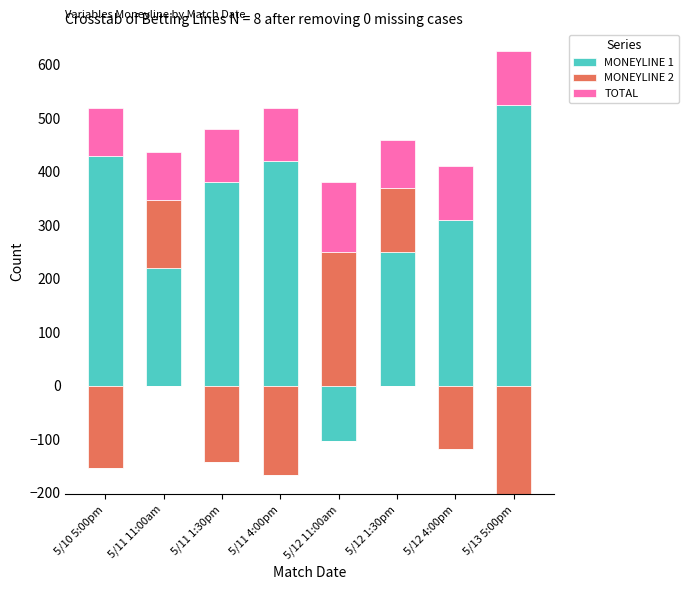

What is the sum of the MONEYLINE 1 values at 5/12 4:00pm and 5/10 5:00pm?

740